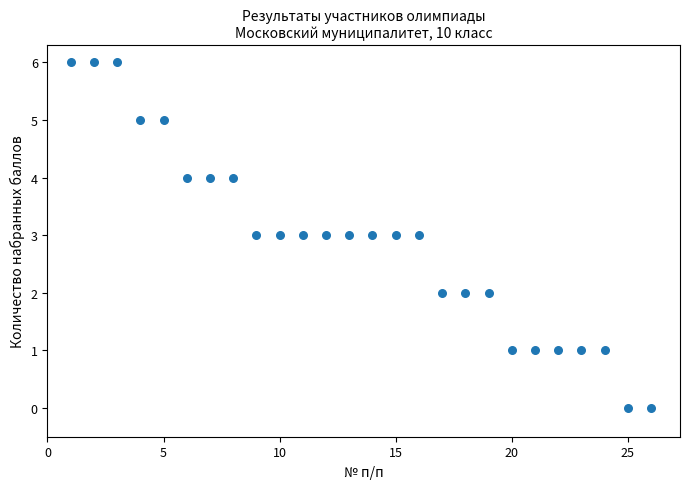

What is the range of Y values (max minus min)?

6